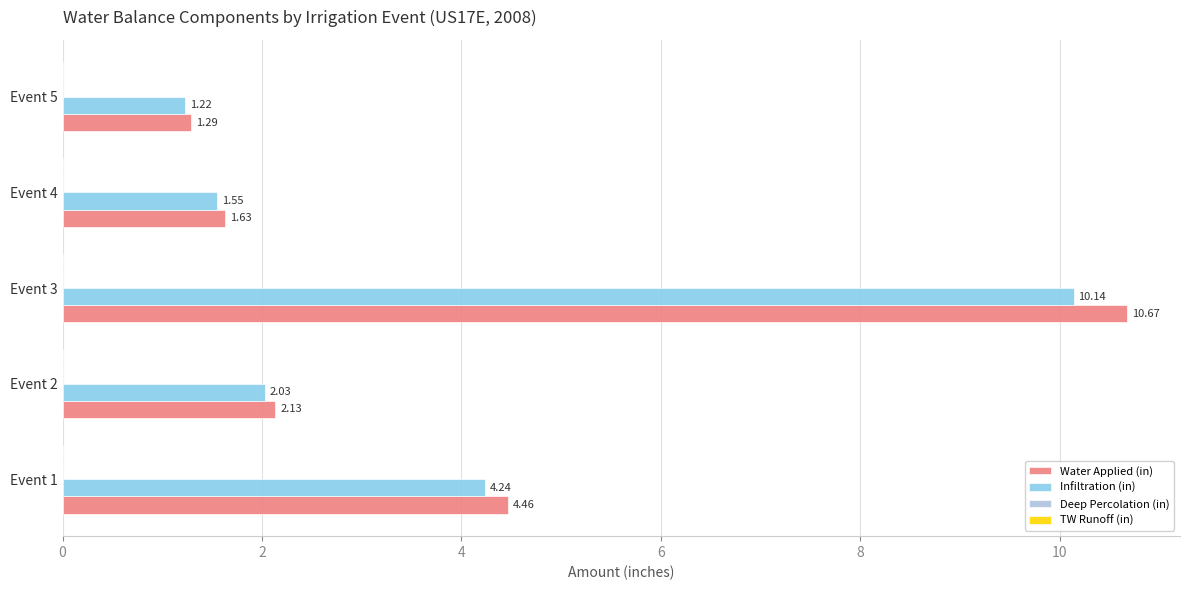

Which series changed the most between Event 2 and Event 4?

Water Applied (in)